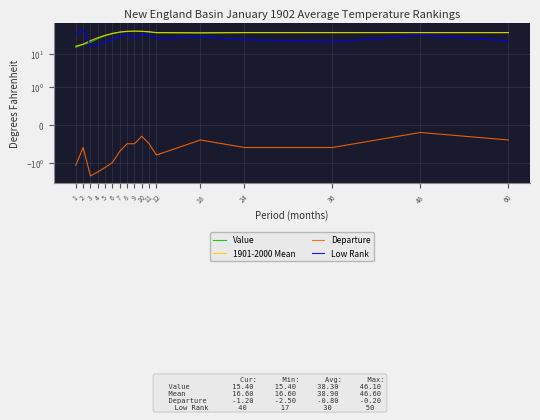

How many categories are shown in the chart?

17